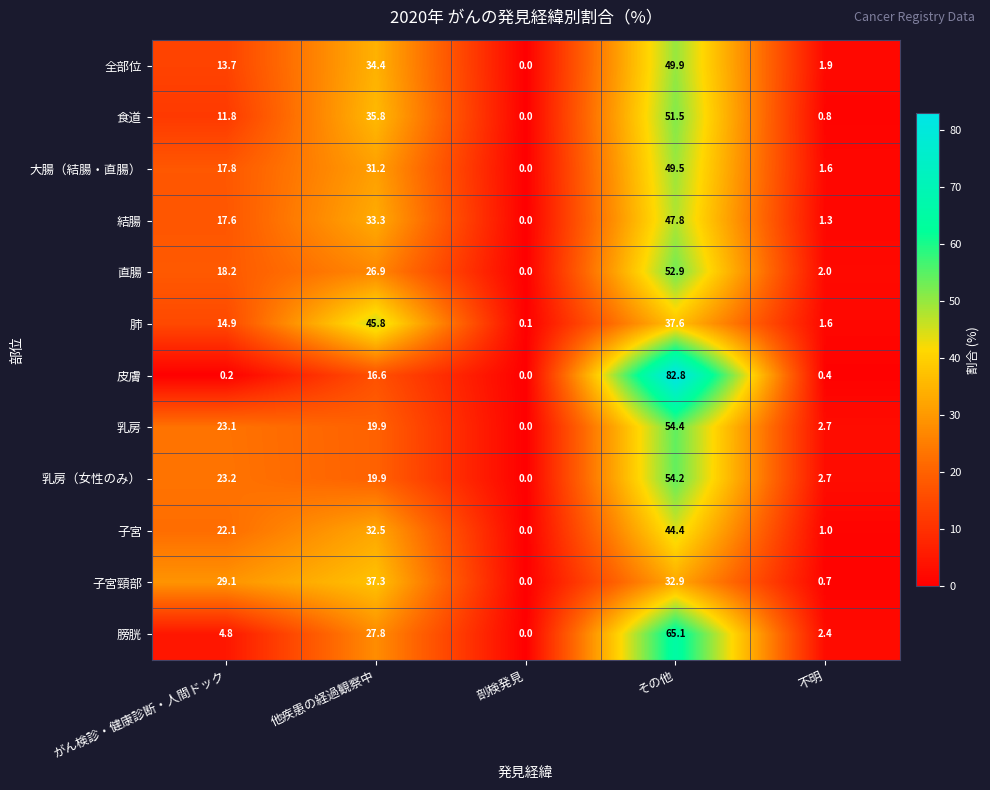

At which category does the chart reach its peak across all series?

その他